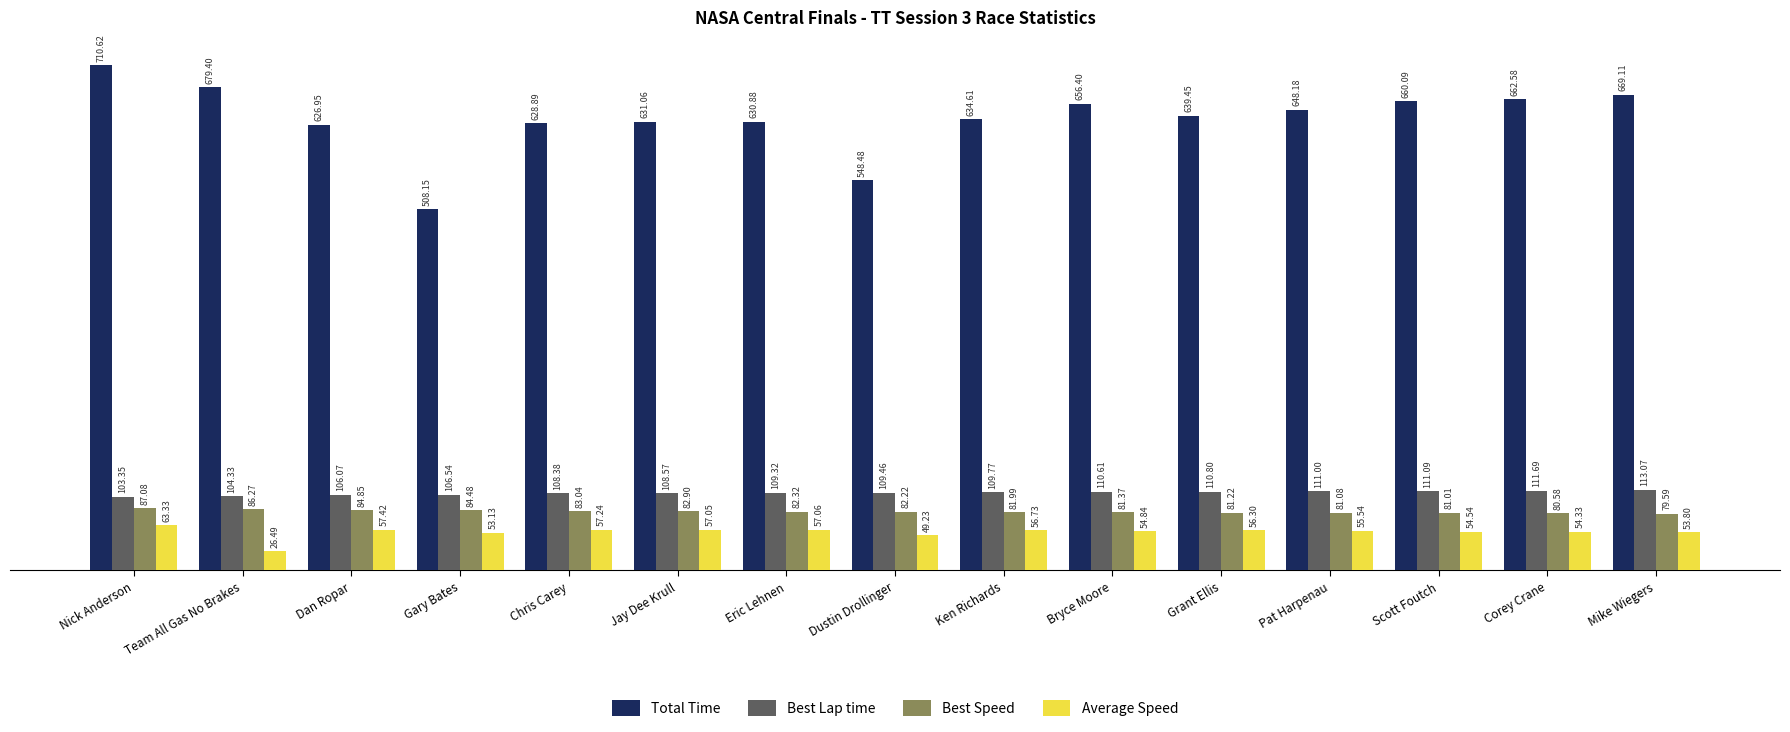

What is the average value of the Average Speed series?

53.8